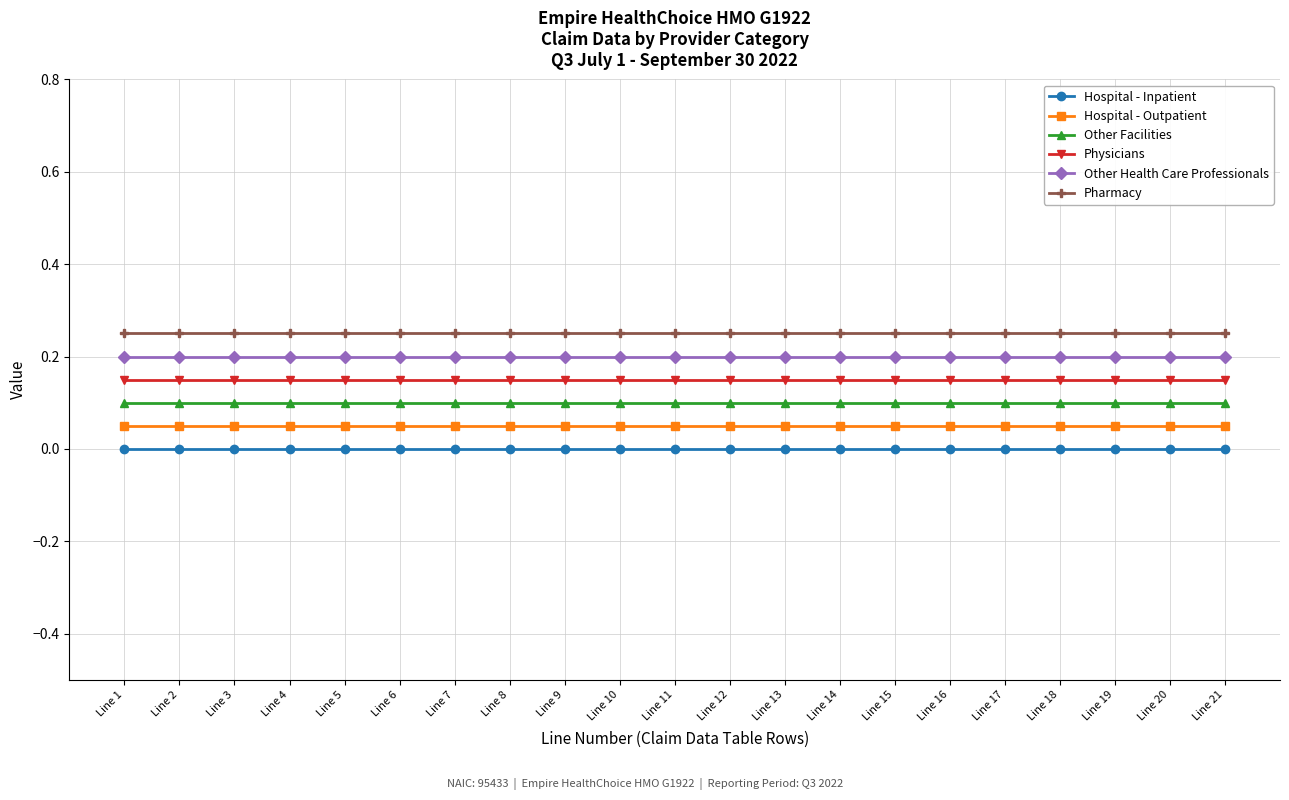

True or false: Other Health Care Professionals has a value of 0.2 at Line 19.

True